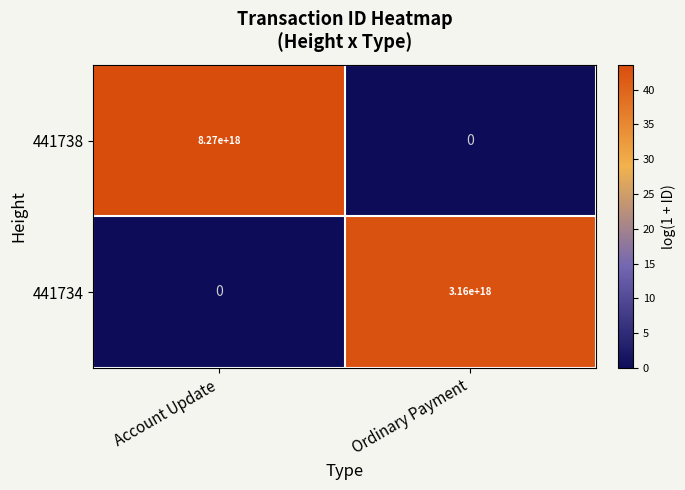

The value of 441738 at Ordinary Payment is 5357188675139660800. True or false?

False